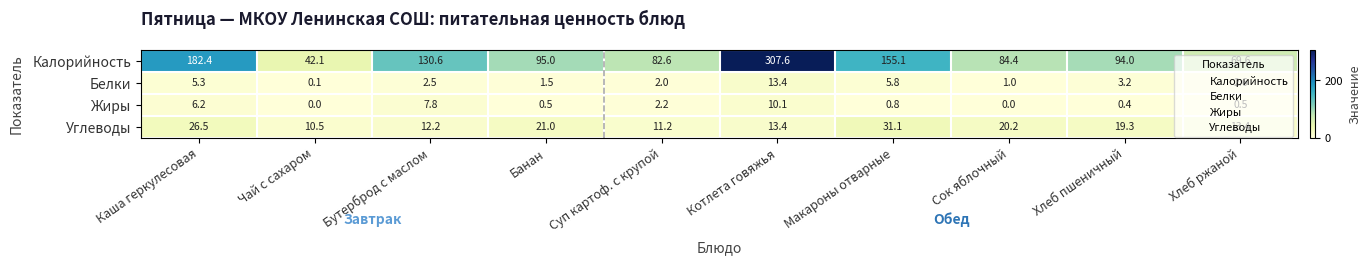

What is the difference between the maximum and second lowest values in the Белки series?

12.4